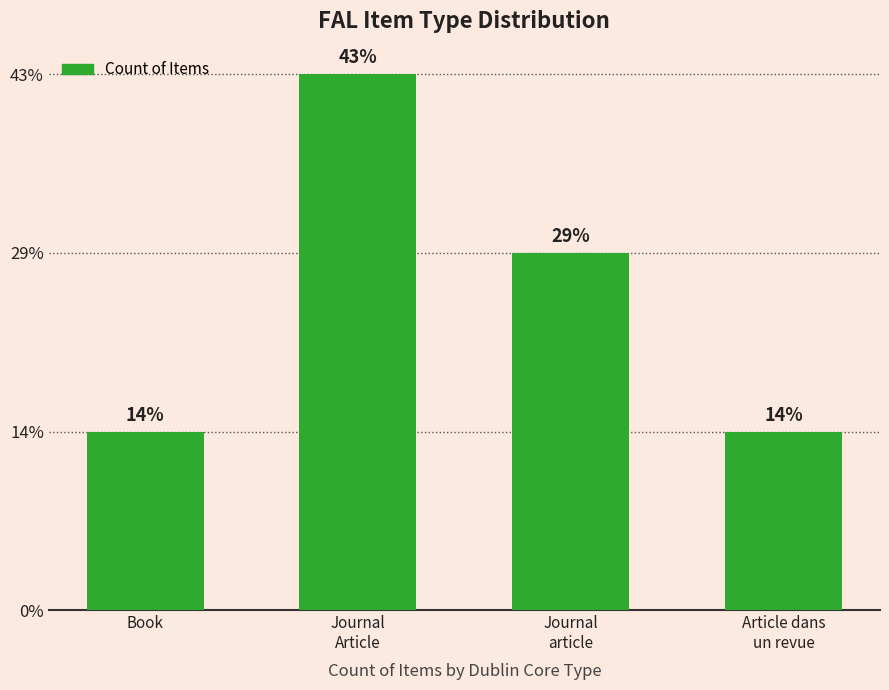

Does the chart contain any negative values?

No